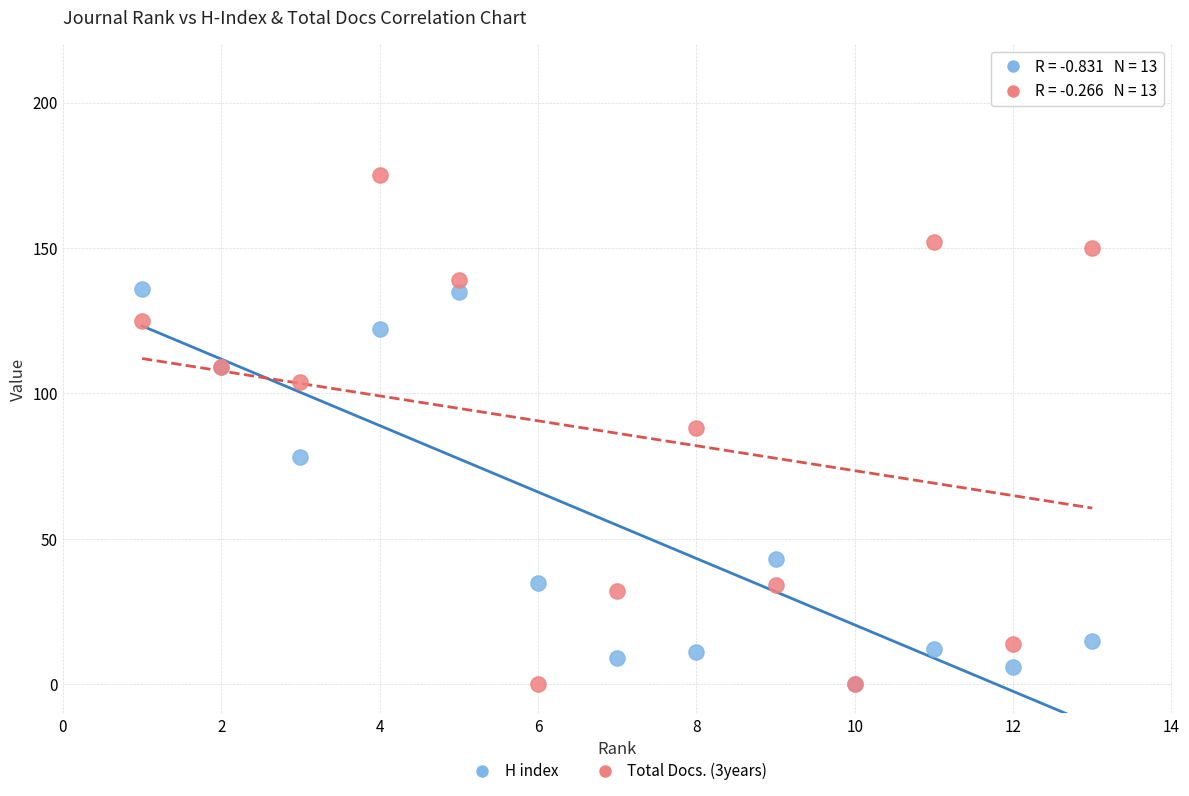

What are all the series names shown in the legend?

H index, Total Docs. (3years)